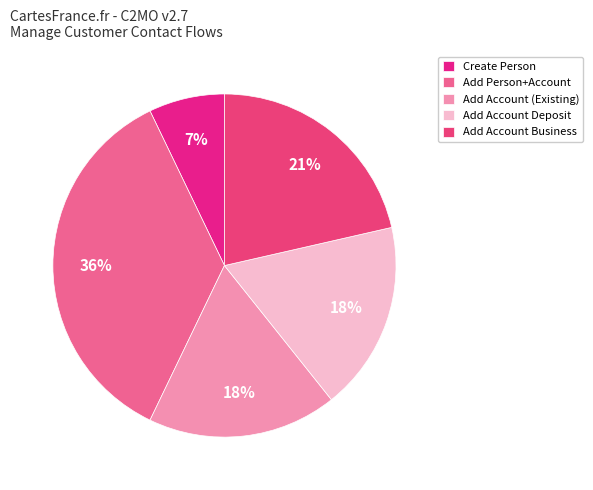

How many segments does this pie chart have?

5